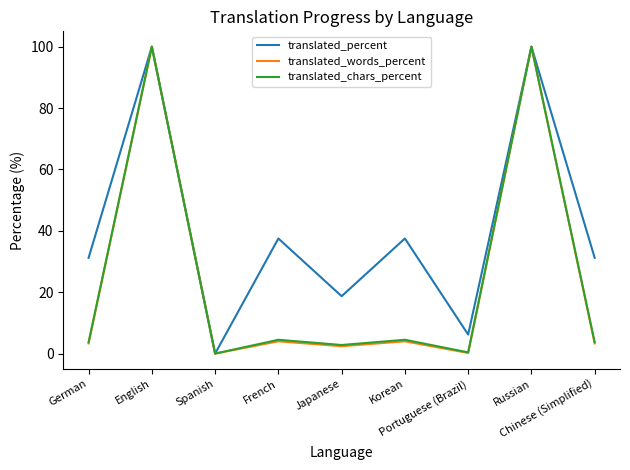

What is the spread (max minus min) of values at Portuguese (Brazil)?

6.0